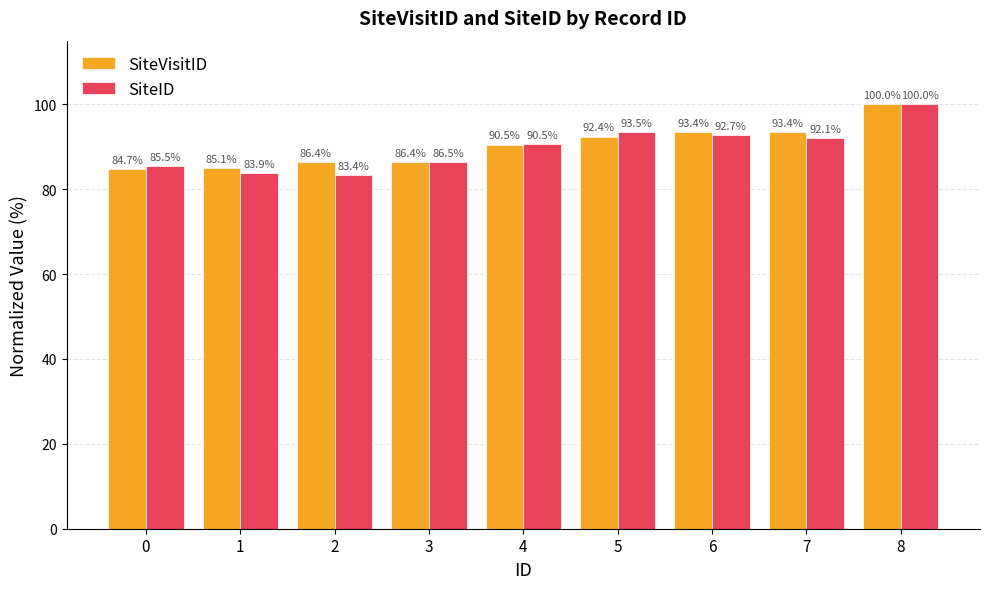

Which label corresponds to the largest value in the chart?

8